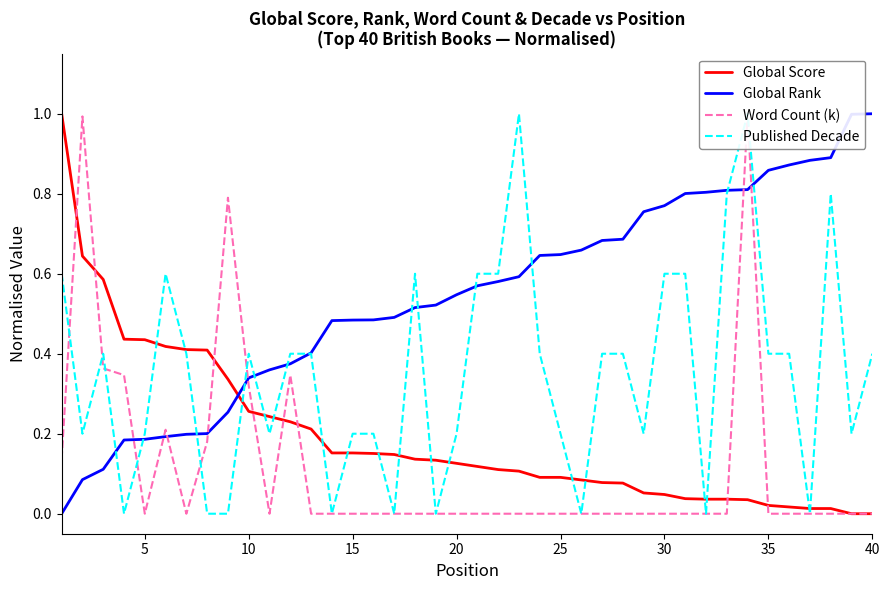

How many positive values does the Published Decade series have?

31